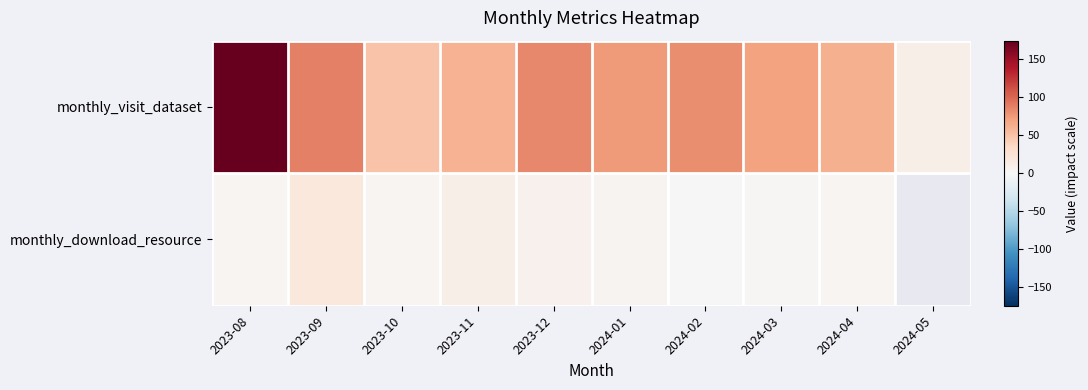

What is the maximum value for monthly_download_resource?

18.0